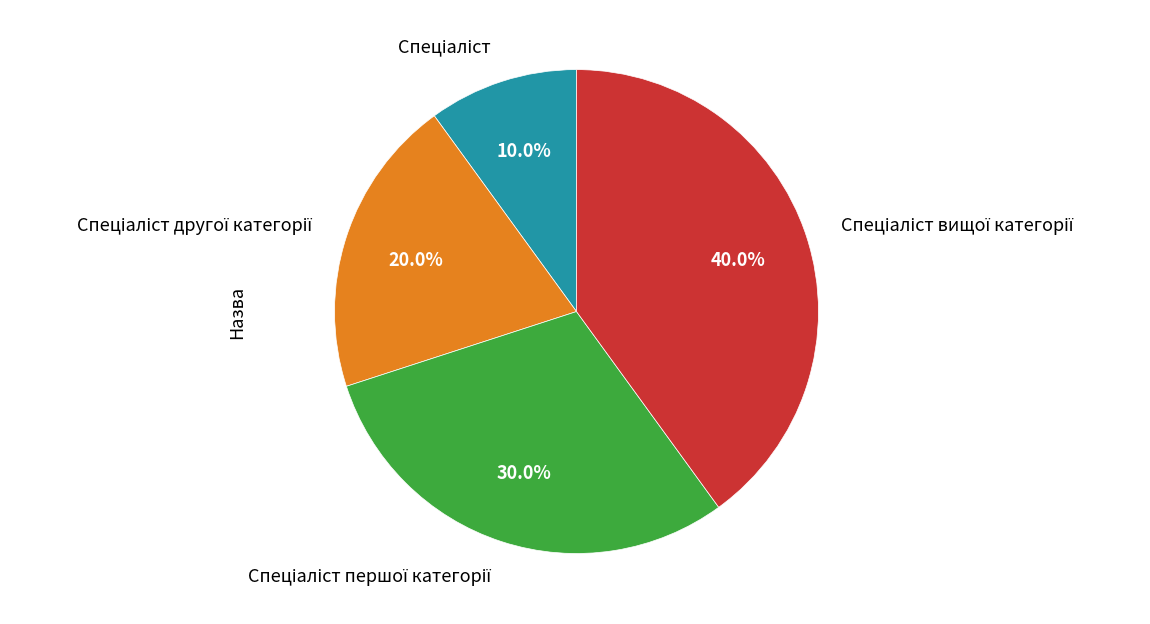

Does any single category account for the majority?

No